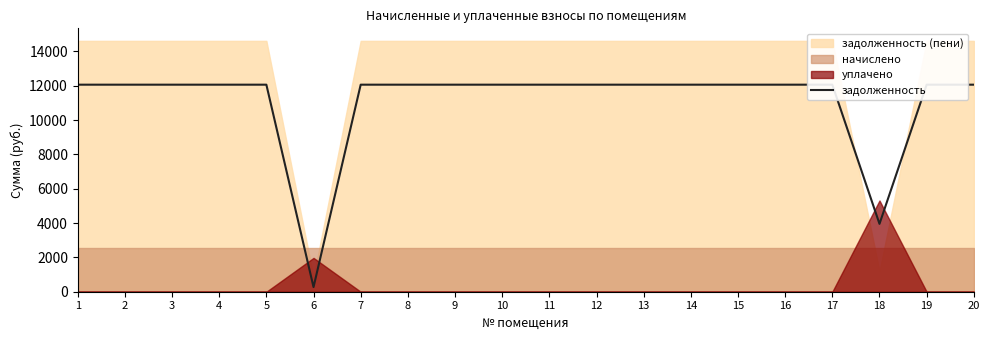

What is the average value?

11065